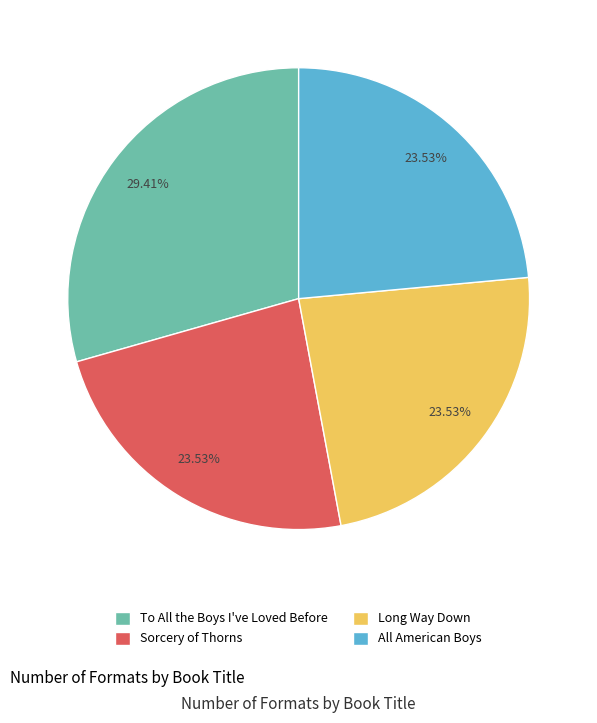

To the nearest percent, what portion does Sorcery of Thorns represent?

24%